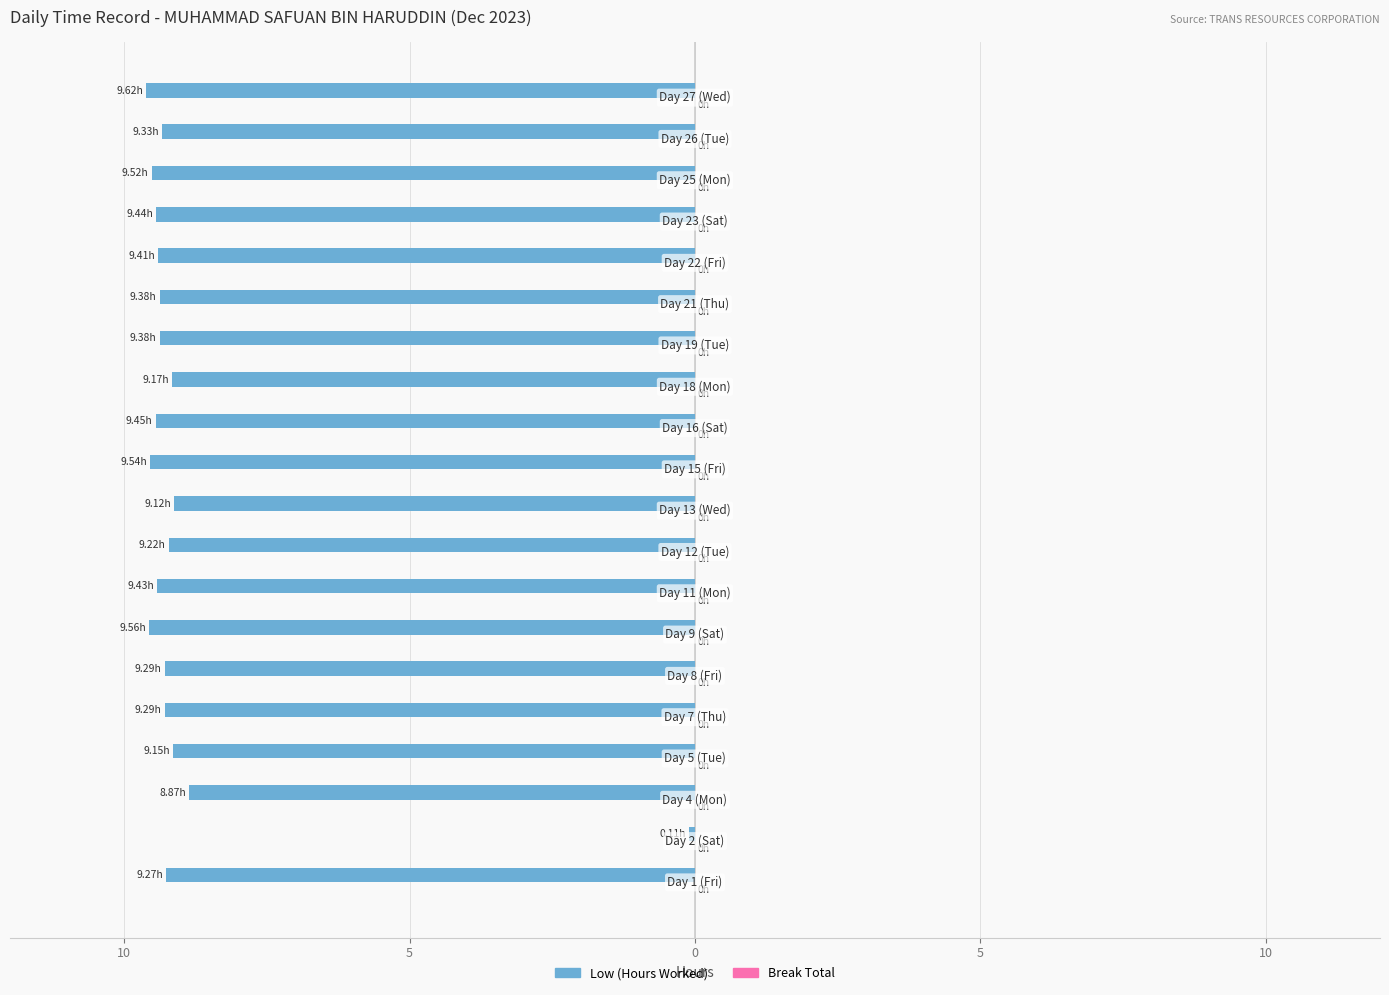

Are the bars horizontal?

Yes